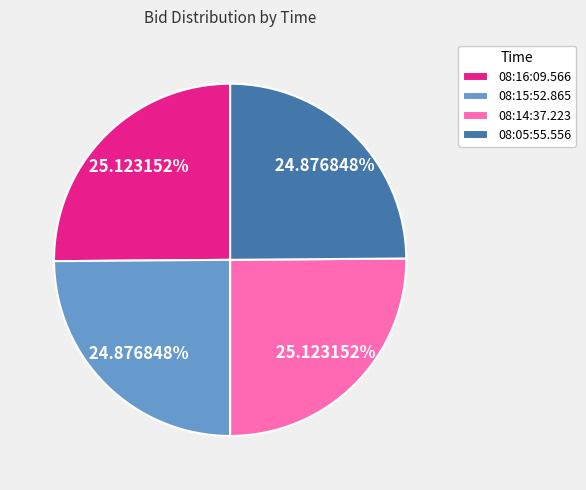

What percentage is the 08:05:55.556 slice, to the nearest percent?

25%